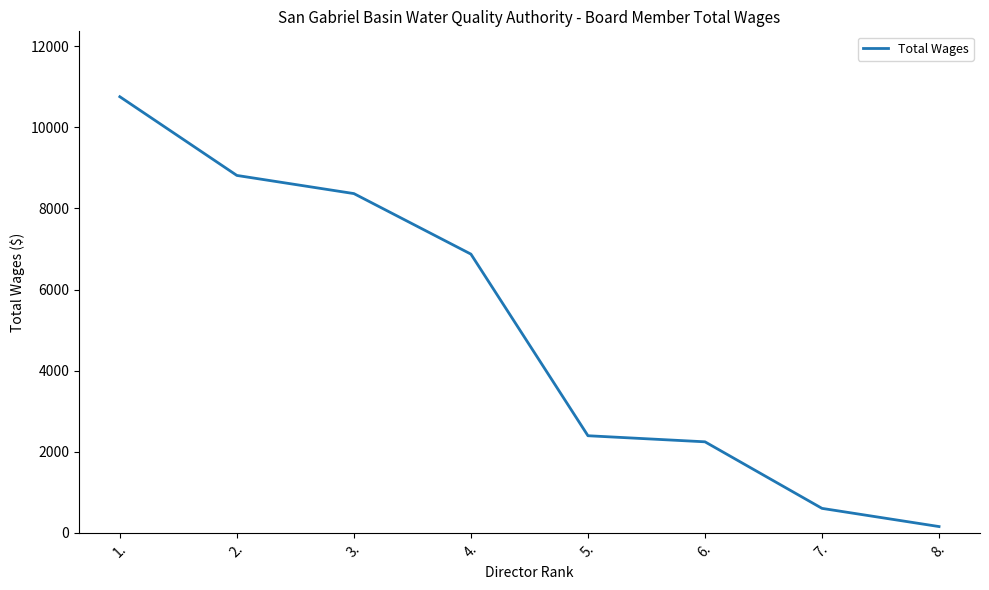

At which label is the value closest to 5454?

4.